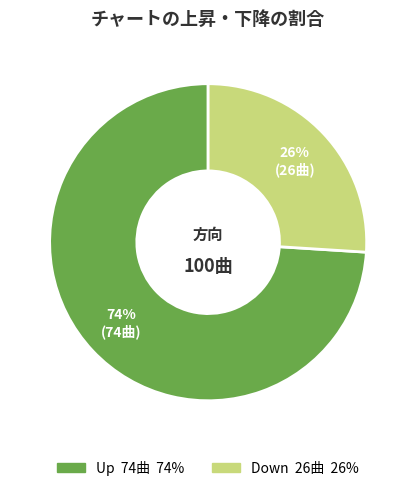

Is there a majority slice in this chart?

Yes